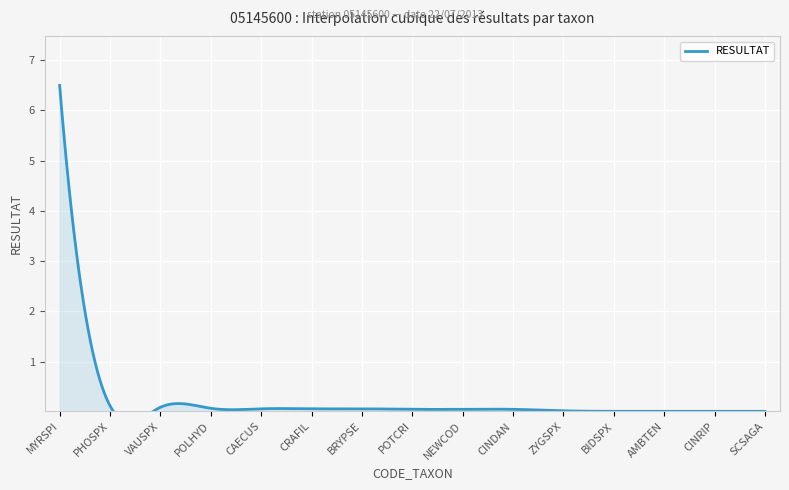

What is the change in value from MYRSPI to VAUSPX?

-6.4